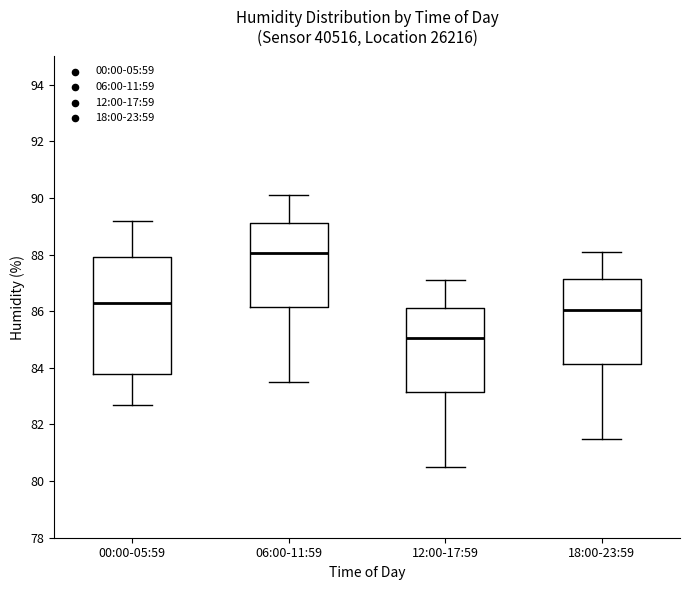

Where does the upper whisker of the box for 00:00-05:59 end on the y-axis? The values are not printed on the chart, so give them approximately, as read against the axis.

89.2